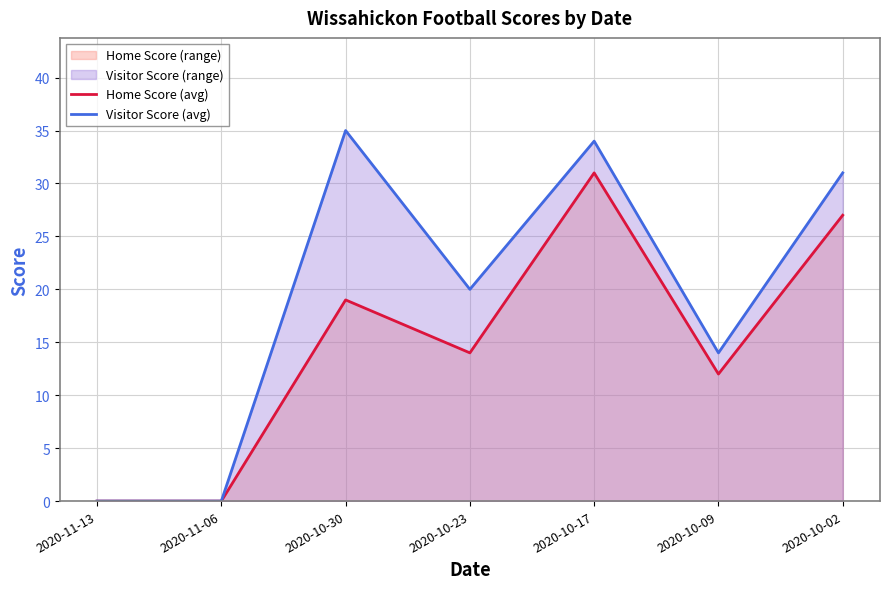

How many lines are shown in the chart?

2